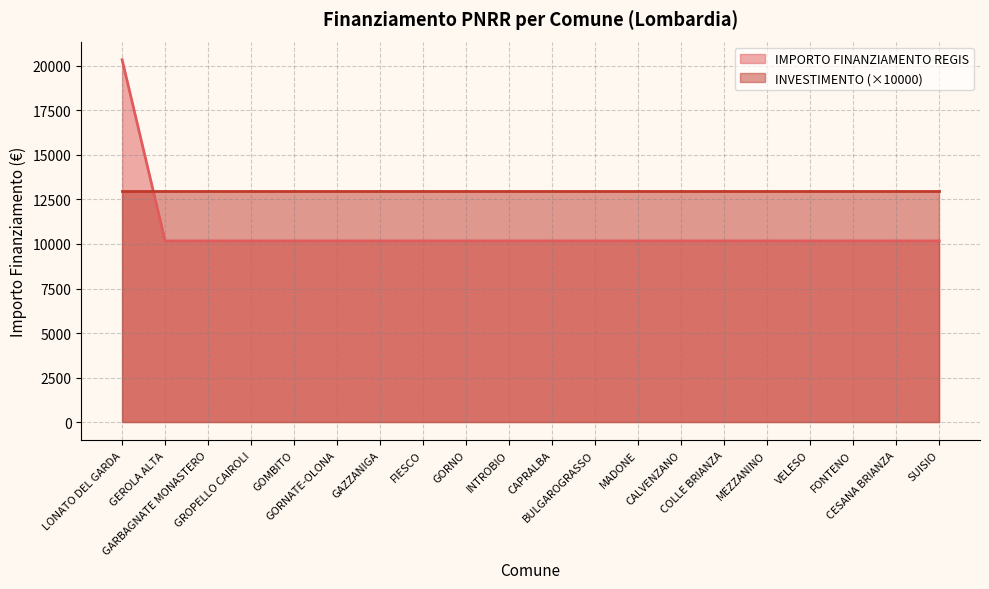

List the labels in order of value, smallest first.

GEROLA ALTA, GARBAGNATE MONASTERO, GROPELLO CAIROLI, GOMBITO, GORNATE-OLONA, GAZZANIGA, FIESCO, GORNO, INTROBIO, CAPRALBA, BULGAROGRASSO, MADONE, CALVENZANO, COLLE BRIANZA, MEZZANINO, VELESO, FONTENO, CESANA BRIANZA, SUISIO, LONATO DEL GARDA